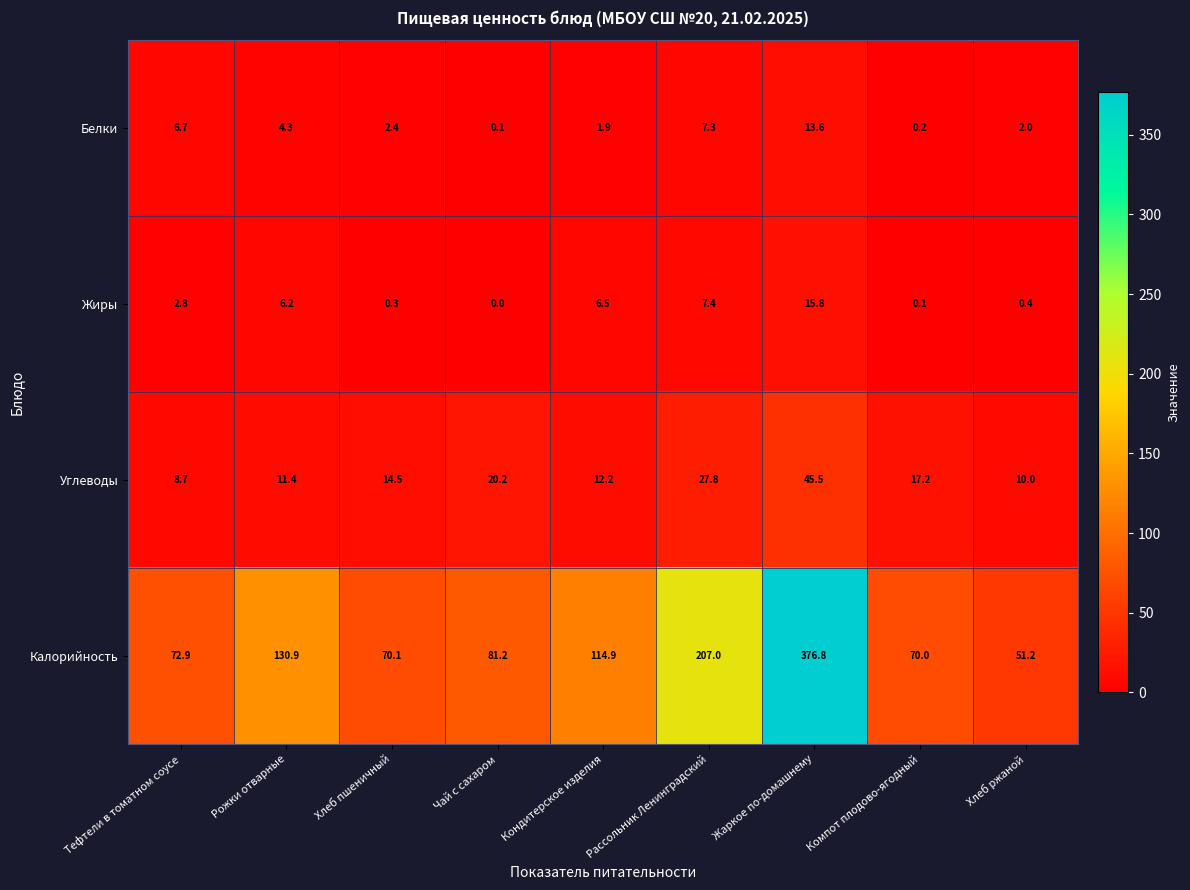

Which category has the lowest value in the Калорийность series?

Хлеб ржаной